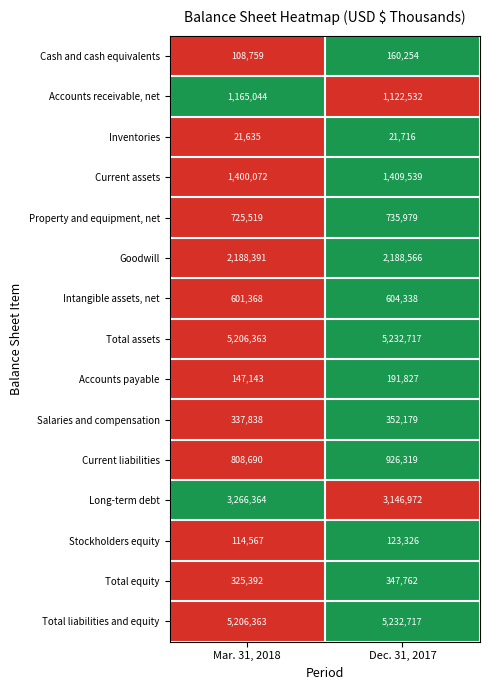

At which category is the sum across all series the highest?

Dec. 31, 2017